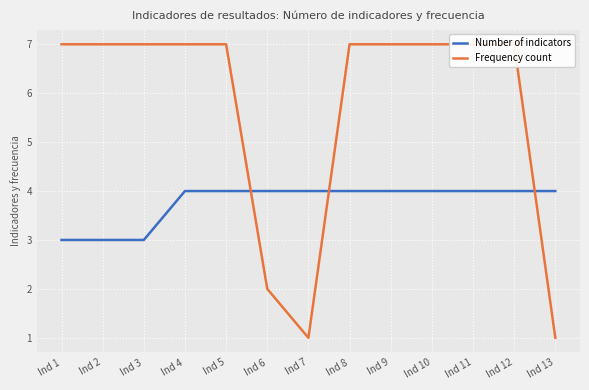

True or false: Number of indicators has more than 0 points higher than both neighbors.

False